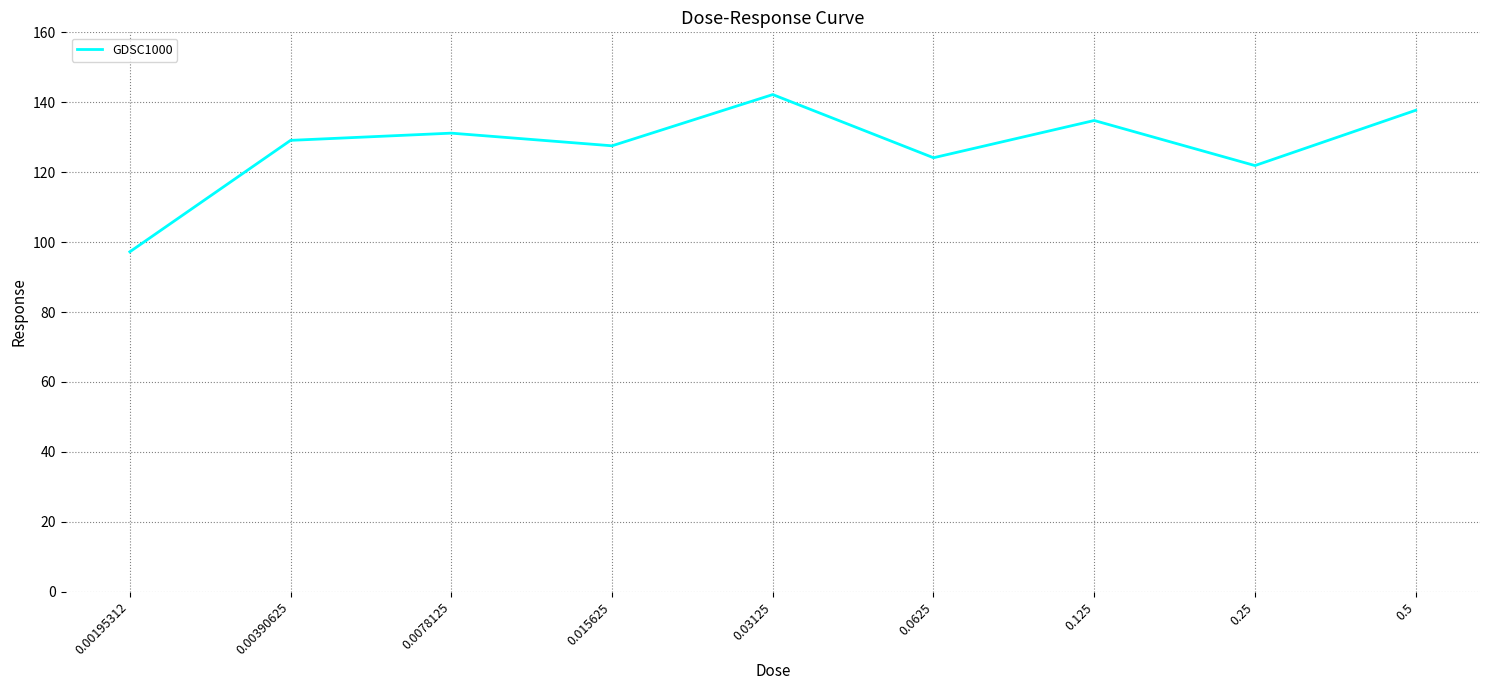

What is the change in value from 0.015625 to 0.5?

+10.2